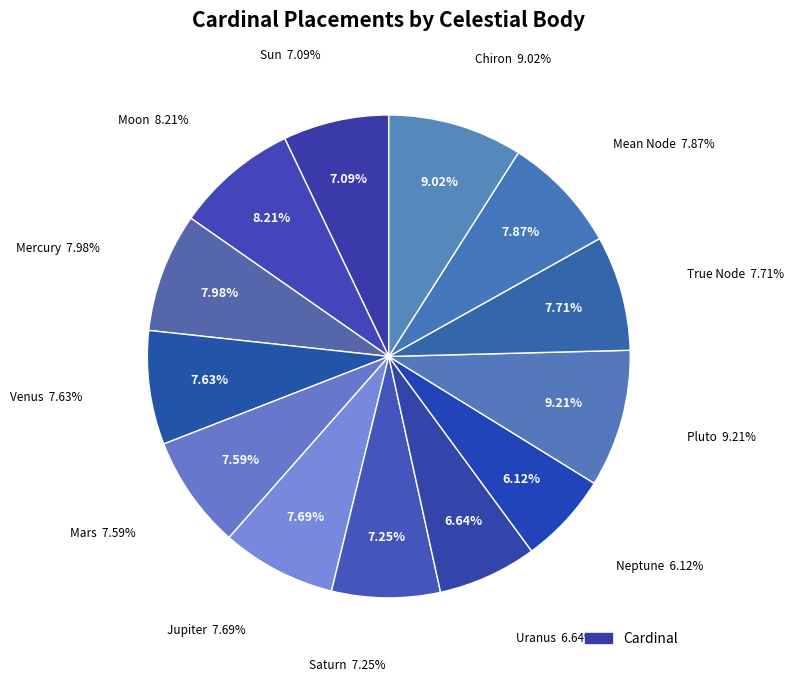

Which slice is the smallest?

Neptune